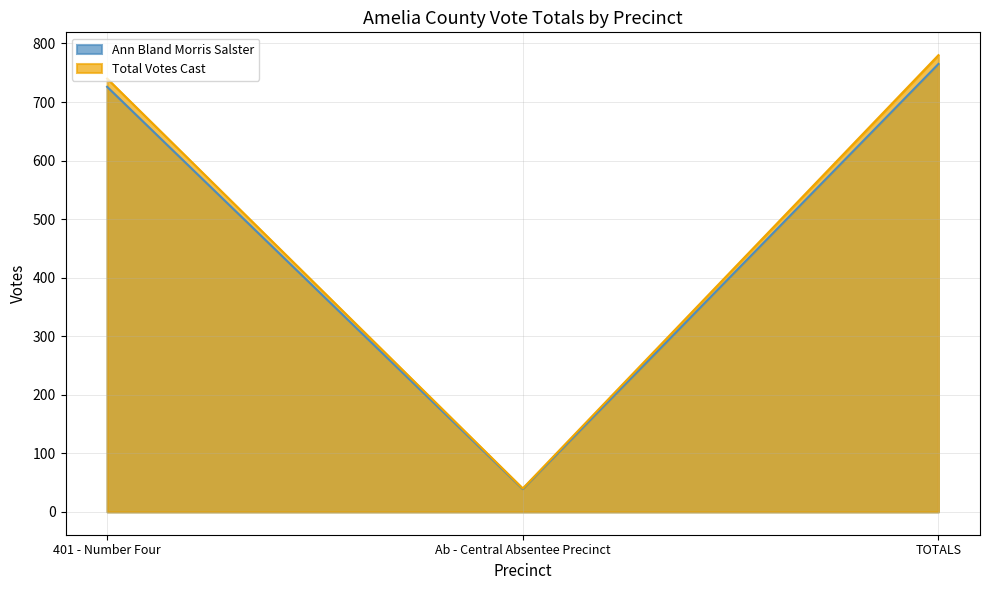

How many categories are shown in the chart?

3